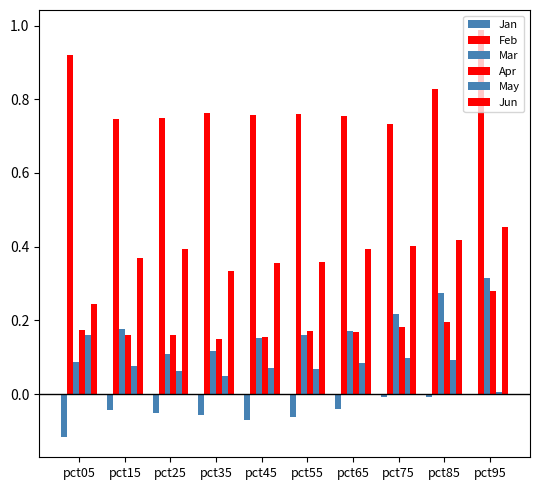

Are the bars grouped side by side (vs. stacked)?

Yes